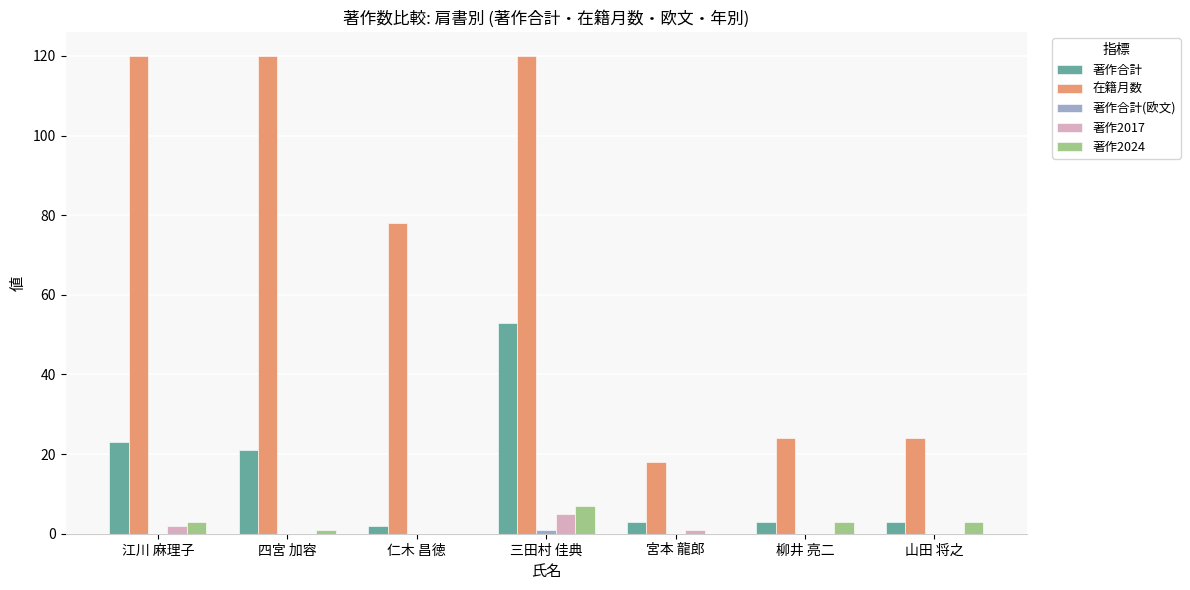

Are the bars horizontal?

No